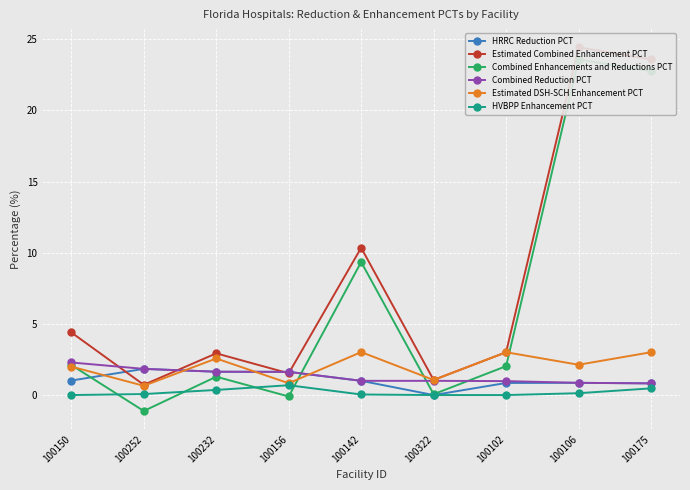

What value does the Estimated DSH-SCH Enhancement PCT series have at 100252?

0.7